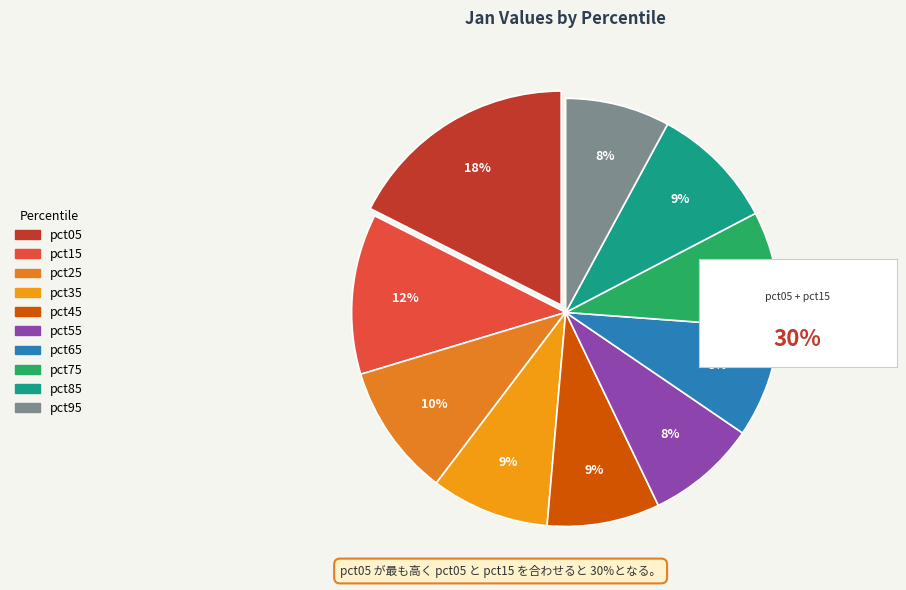

To the nearest percent, what is the combined percentage of pct65 and pct75?

17%